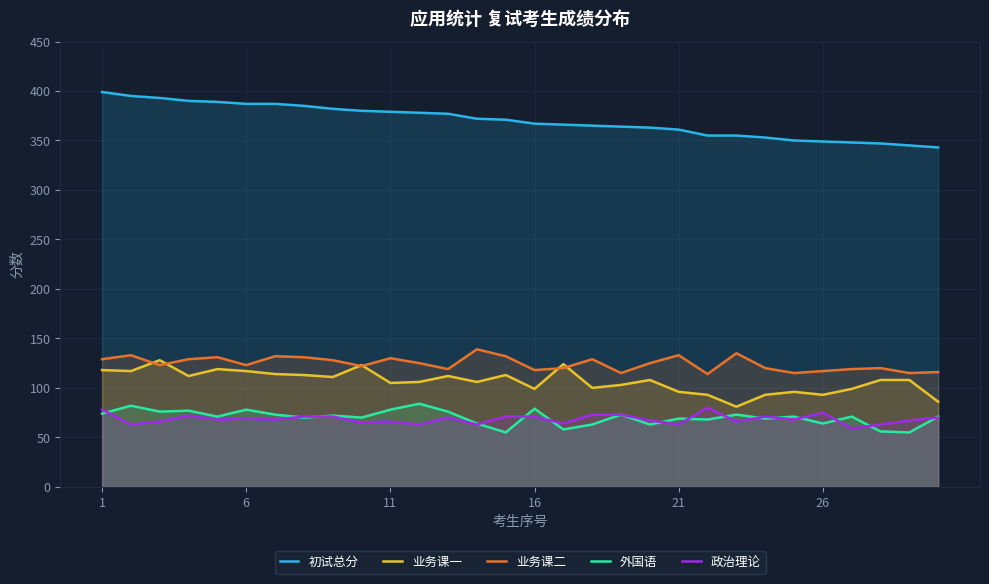

What is the minimum value shown in the chart?

55